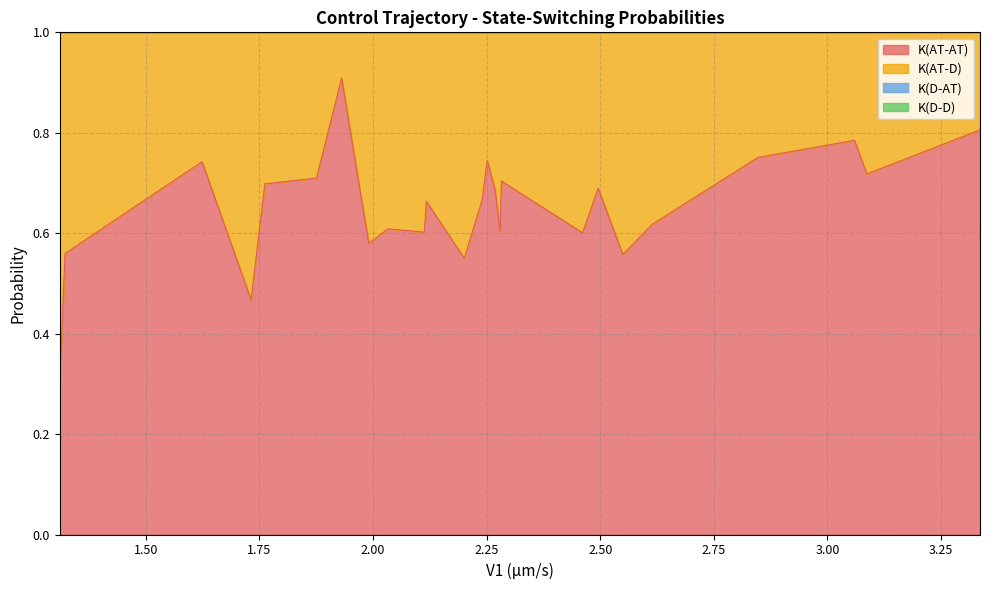

What is the maximum value for K(AT-AT)?

0.9